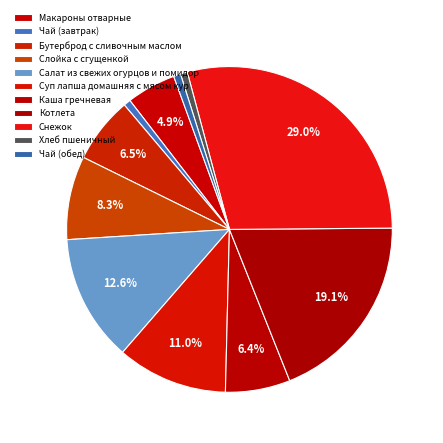

What percentage is NOT represented by Каша гречневая?

93.6%